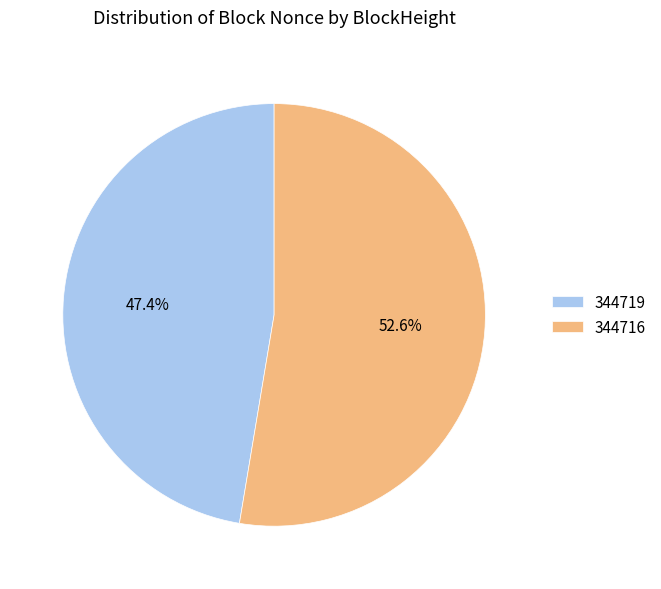

Which slice represents more than half of the pie?

344716